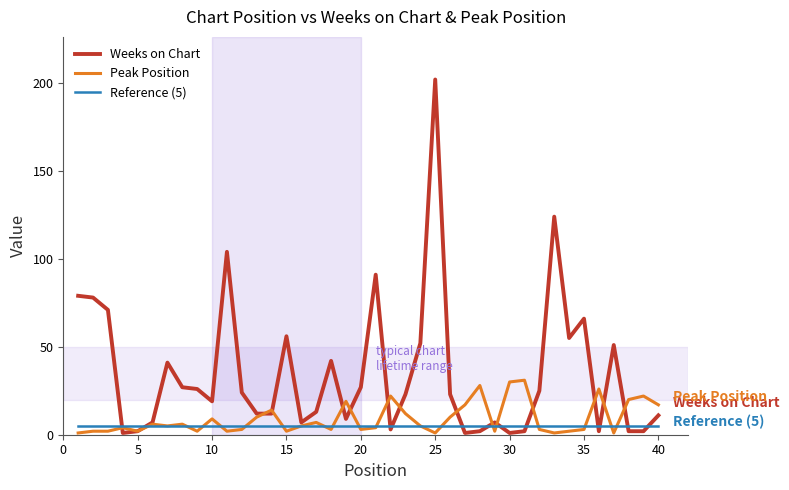

What is the maximum value shown in the chart?

202